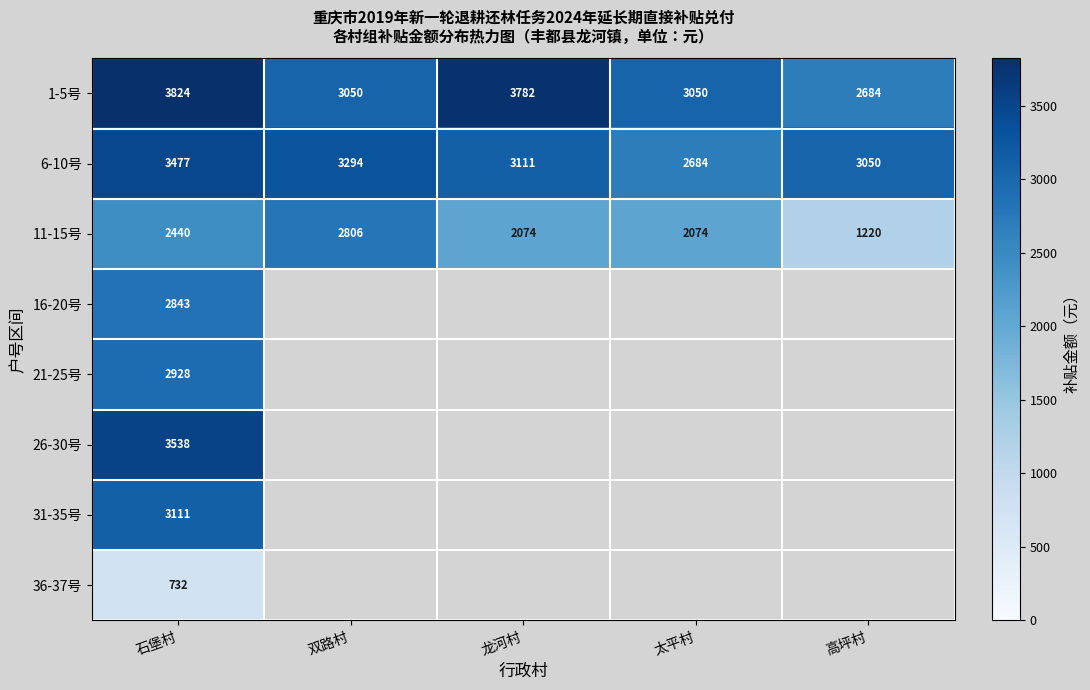

The value of 26-30号 at 石堡村 is 3538. True or false?

True